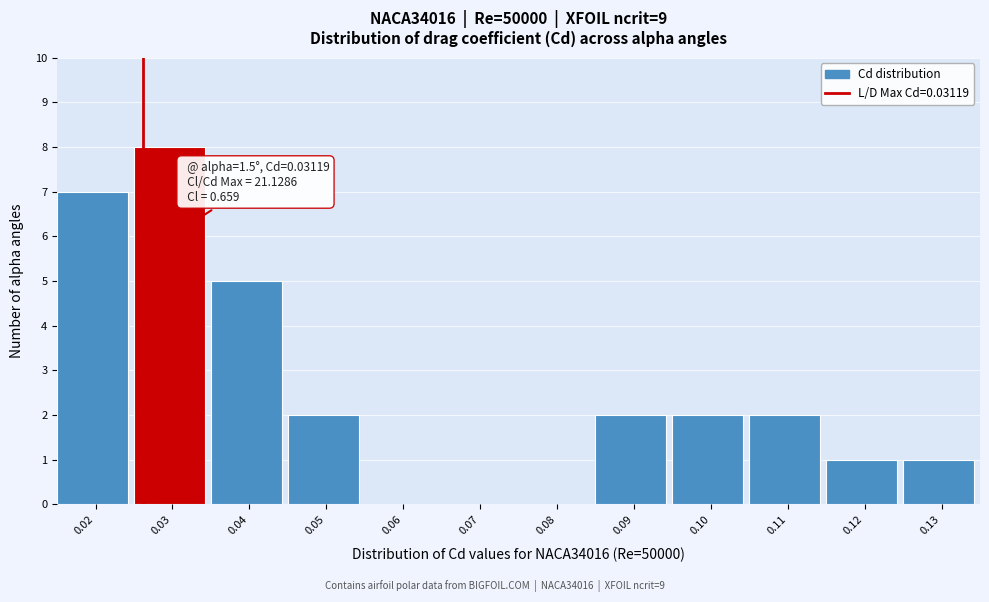

Reading left to right, transcribe all the data shown in this chart.

0.02=7	0.03=8	0.04=5	0.05=2	0.06=0	0.07=0	0.08=0	0.09=2	0.10=2	0.11=2	0.12=1	0.13=1